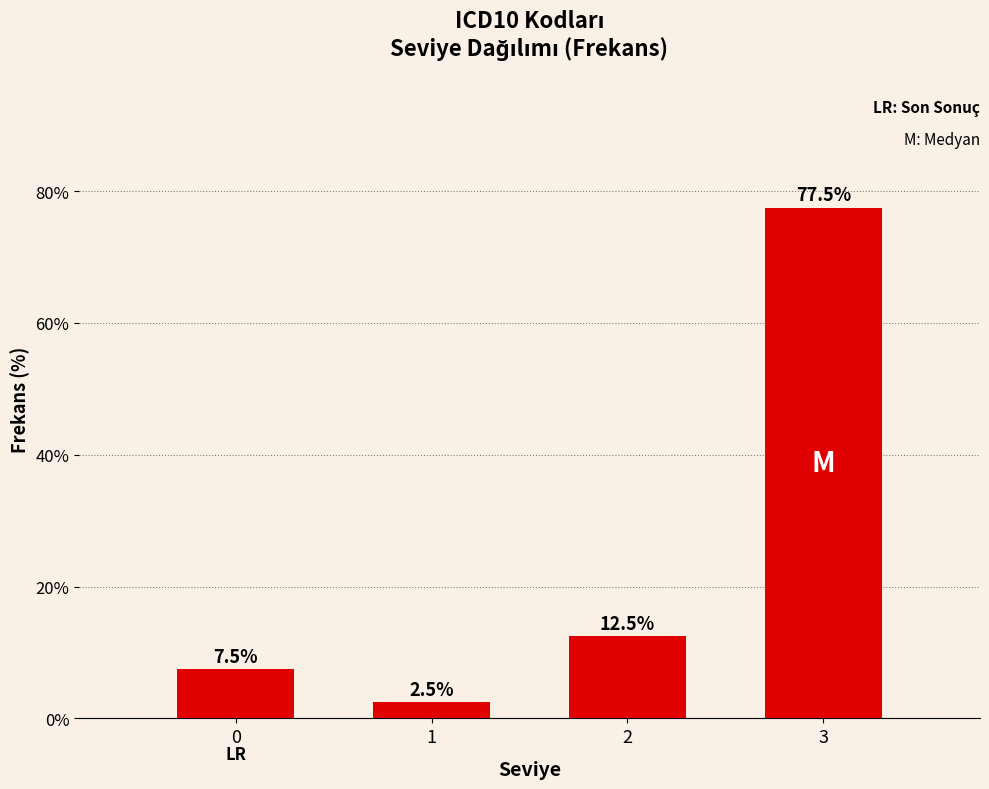

Reading right to left, transcribe all the data shown in this chart.

3=77.5	2=12.5	1=2.5	0=7.5